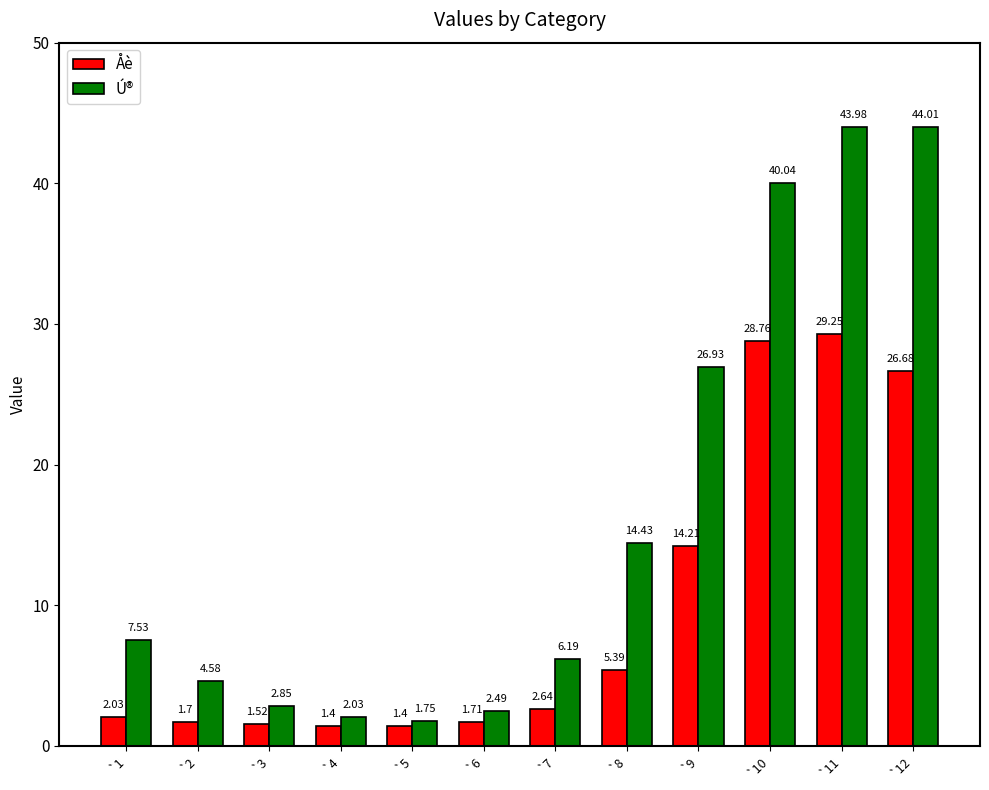

List the series in order of their overall mean, highest first.

Ú®, Åè